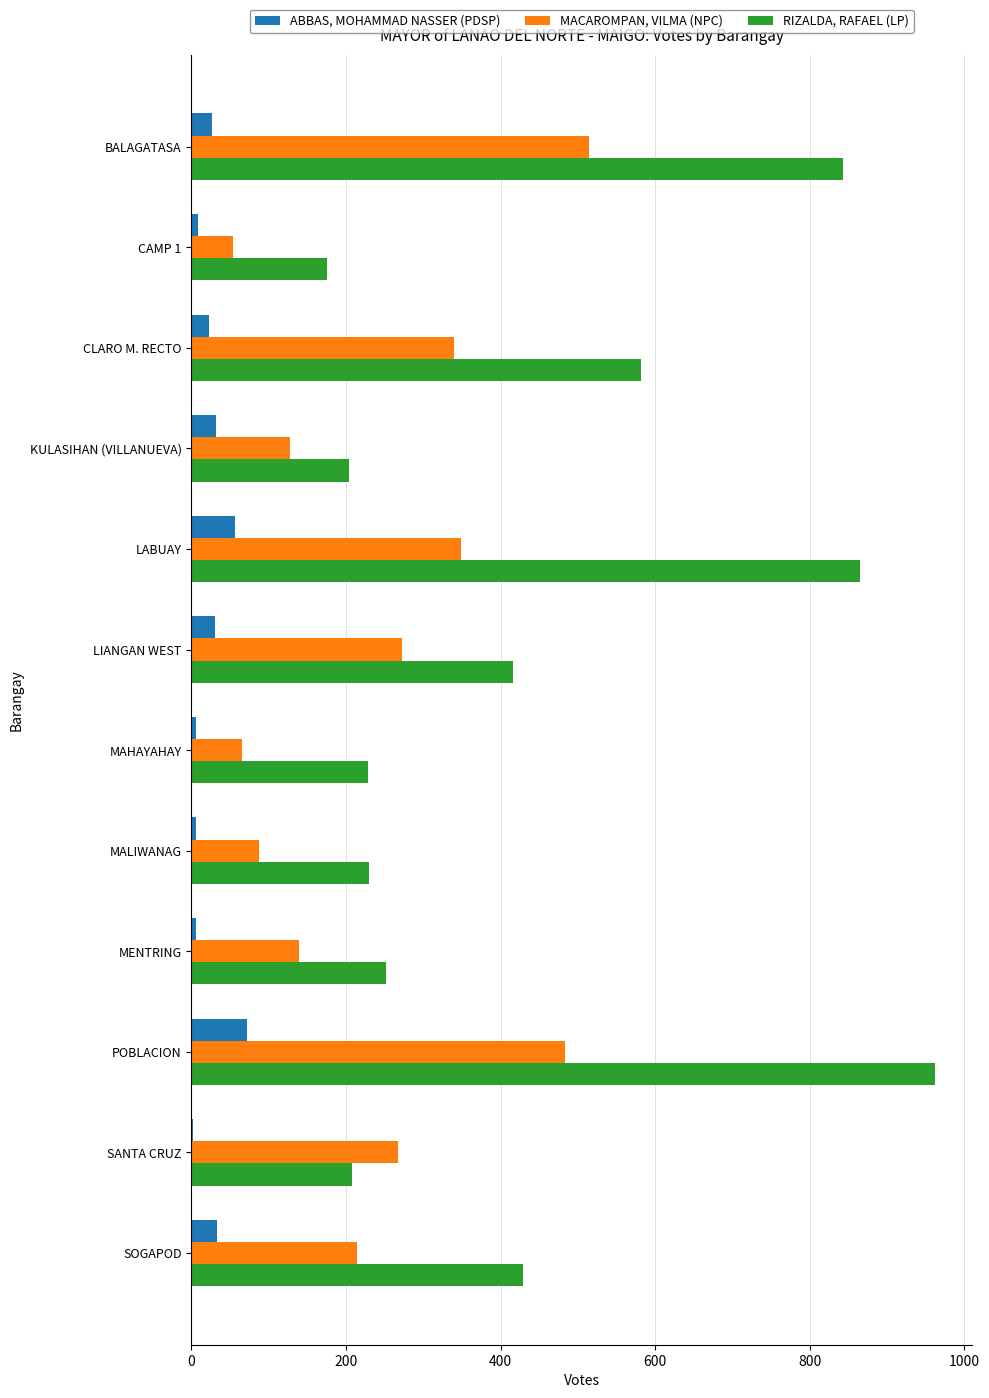

What is the approximate value of ABBAS, MOHAMMAD NASSER (PDSP) at LABUAY?

56